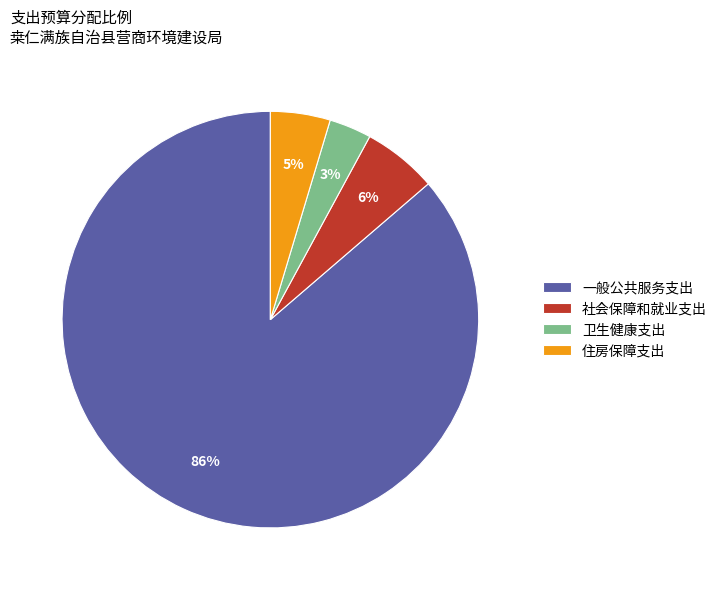

To the nearest percent, what is the average slice percentage?

25%